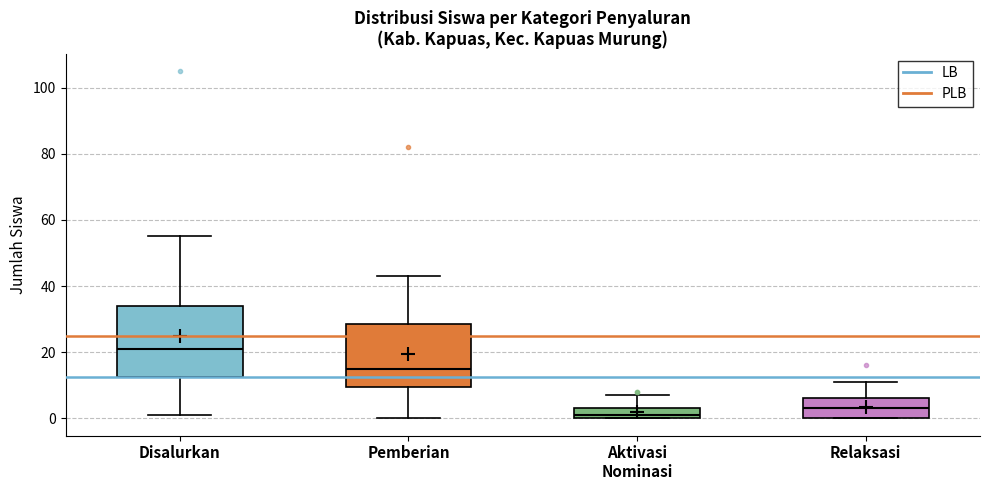

Where does the median line of the box for Disalurkan sit on the y-axis? The values are not printed on the chart, so give them approximately, as read against the axis.

22